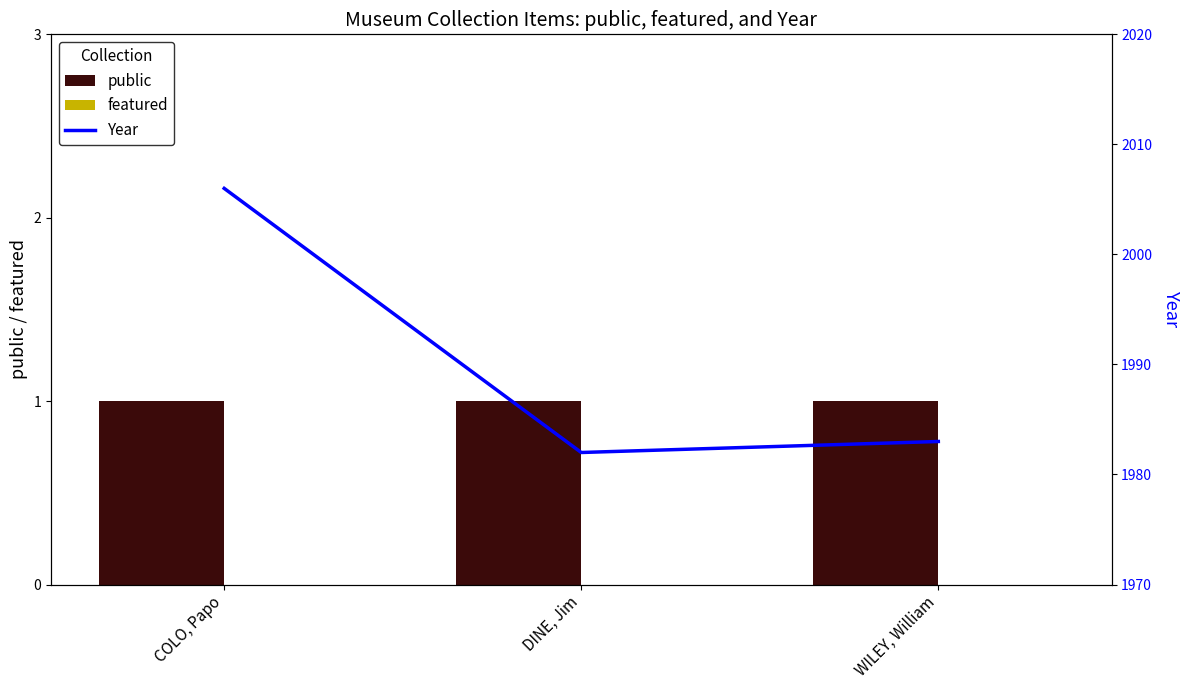

Is the value of public at DINE, Jim greater than the value of Year at WILEY, William?

No